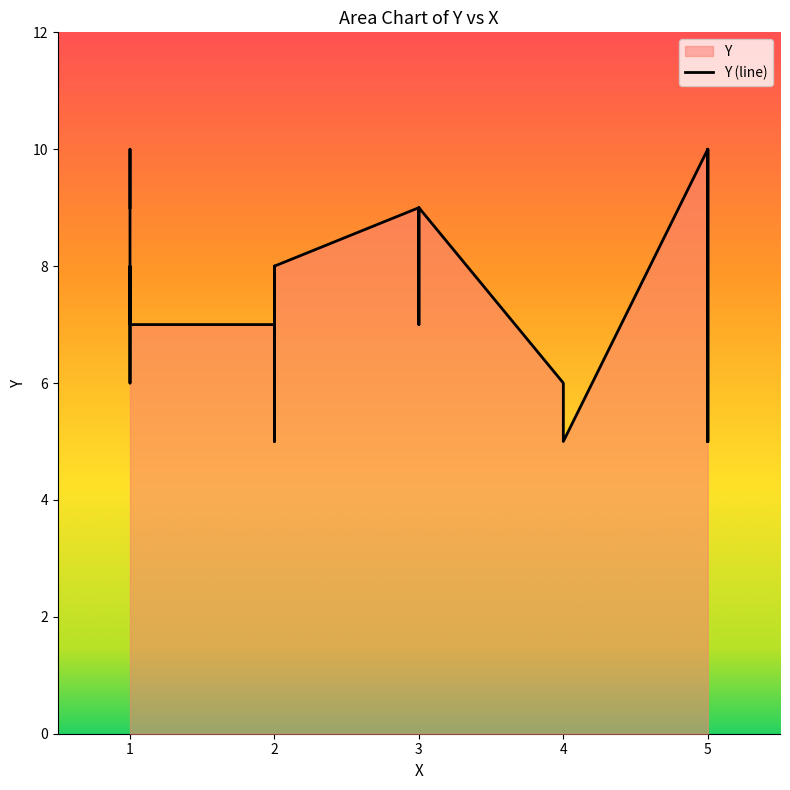

Reading left to right, what are all the values shown in this chart?

9	7	10	9	9	10	6	5	8	7	9	5	5	6	10	8	7	5	9	8